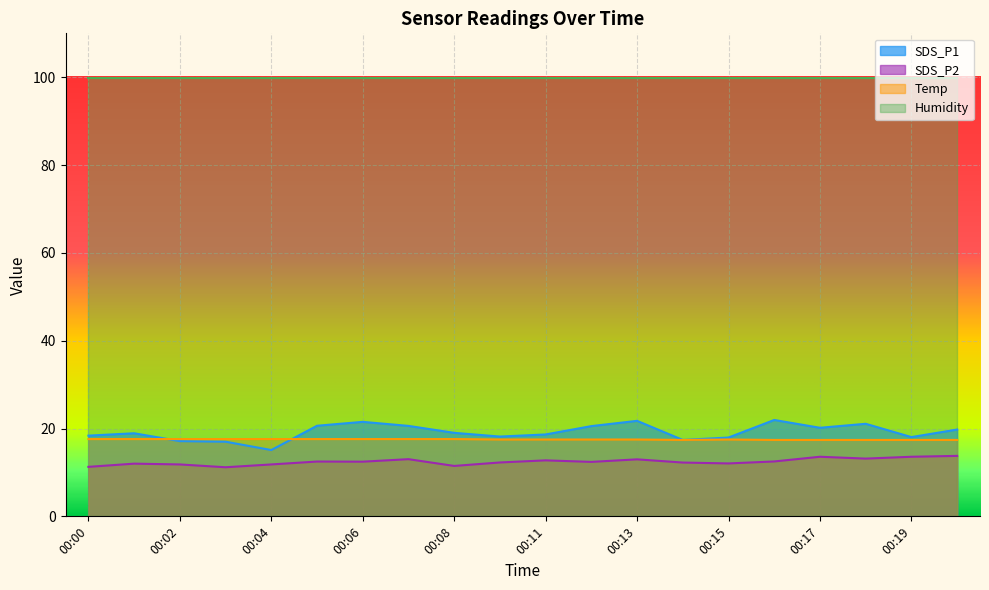

True or false: SDS_P1 and SDS_P2 intersect in this chart.

False